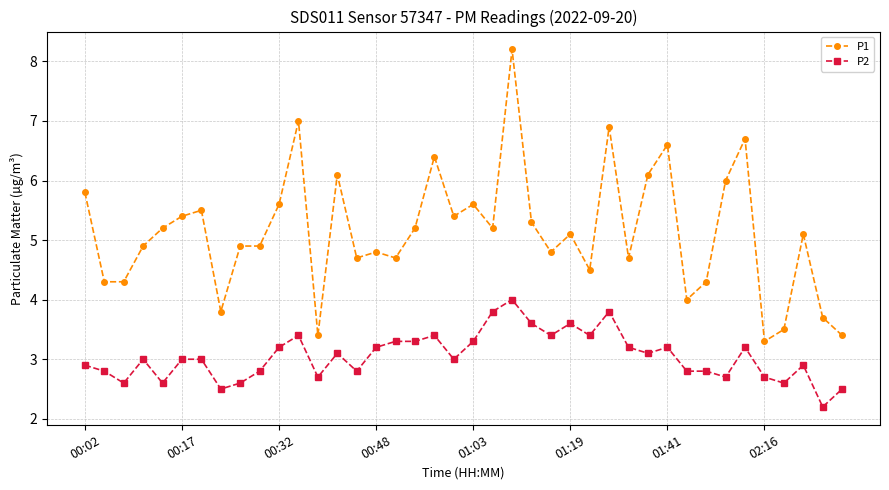

True or false: P1 and P2 intersect in this chart.

False